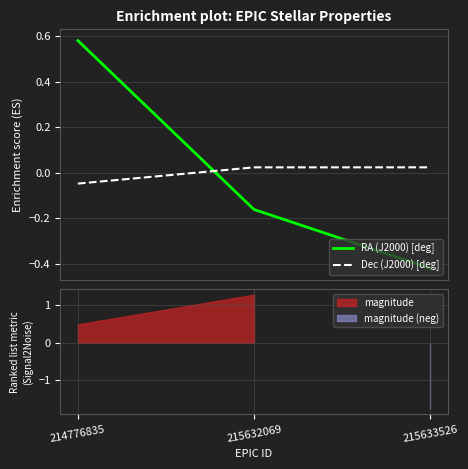

Reading left to right, extract all data points from this chart.

RA (J2000) [deg]: 214776835=0.6	215632069=-0.2	215633526=-0.4
Dec (J2000) [deg]: 214776835=-0.0	215632069=0.0	215633526=0.0